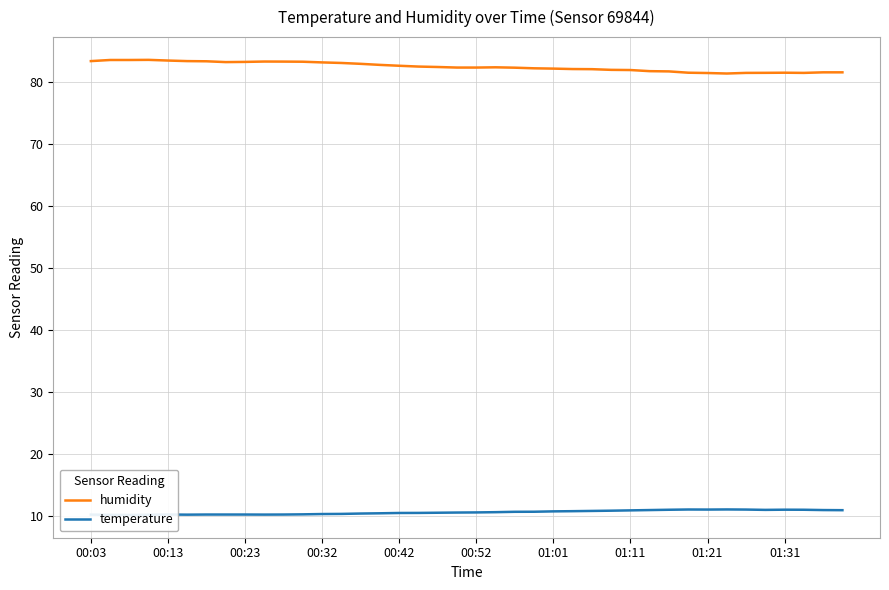

What is the lowest value of the humidity series?

81.3